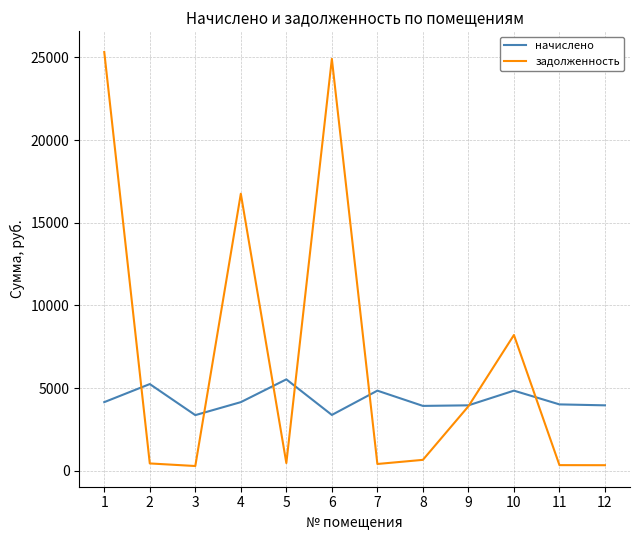

Which series has the largest range (max minus min)?

задолженность